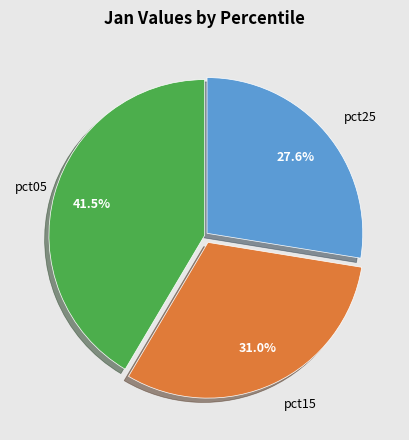

How many segments does this pie chart have?

3